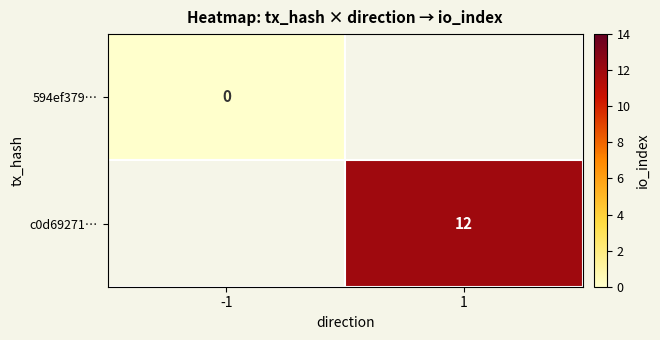

Is the value of 594ef379… at -1 greater than the value of c0d69271… at 1?

No